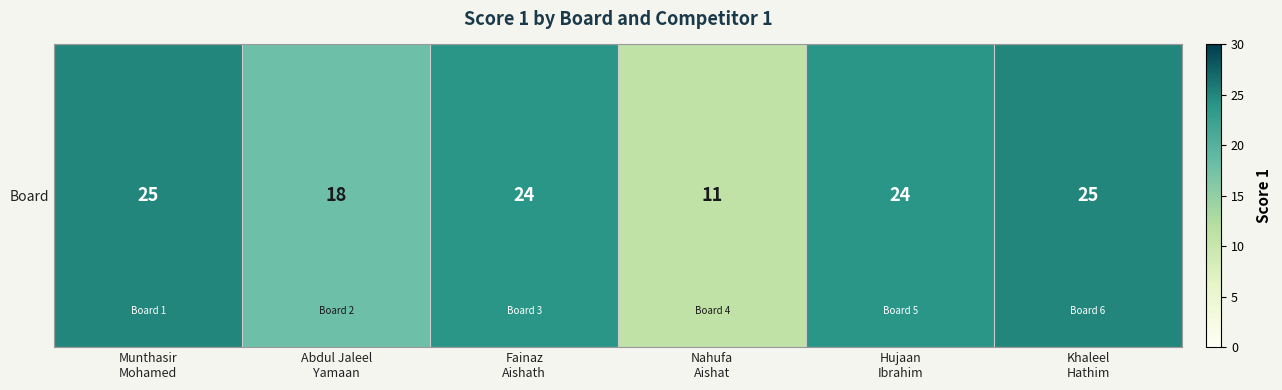

What is the difference between the values at Munthasir
Mohamed and Fainaz
Aishath?

1